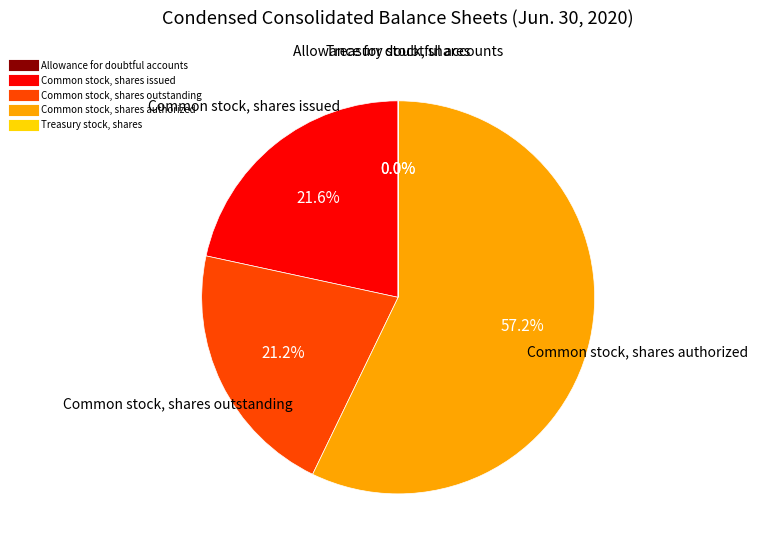

Is there any slice that represents more than half of the pie?

Yes